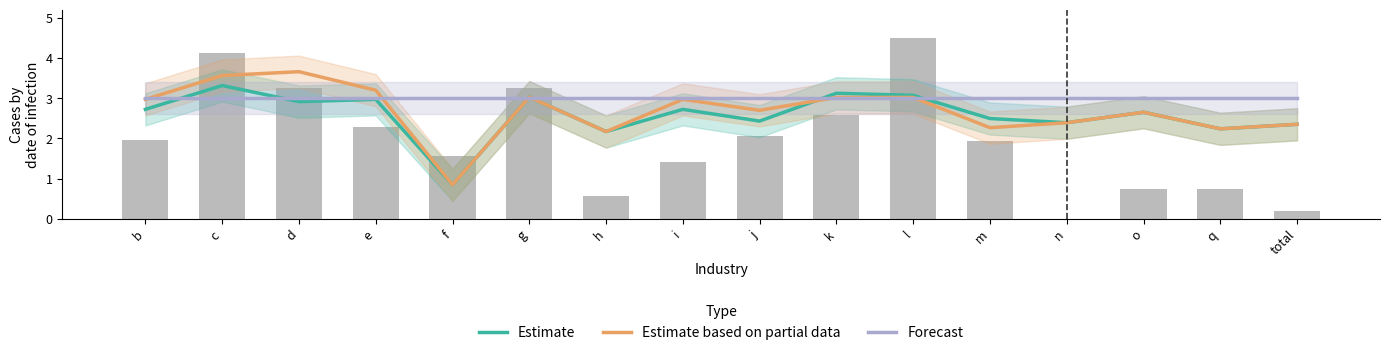

List the series in order of their peak value, lowest first.

Forecast, Estimate, Estimate based on partial data